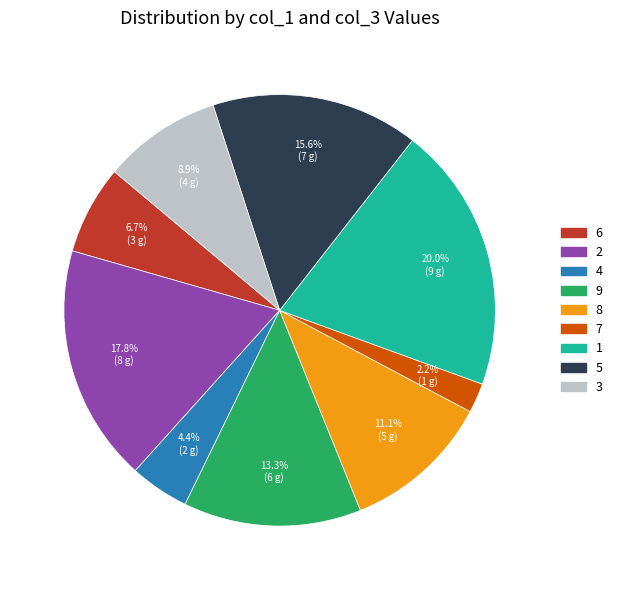

Rank the categories by value from lowest to highest.

7, 4, 6, 3, 8, 9, 5, 2, 1